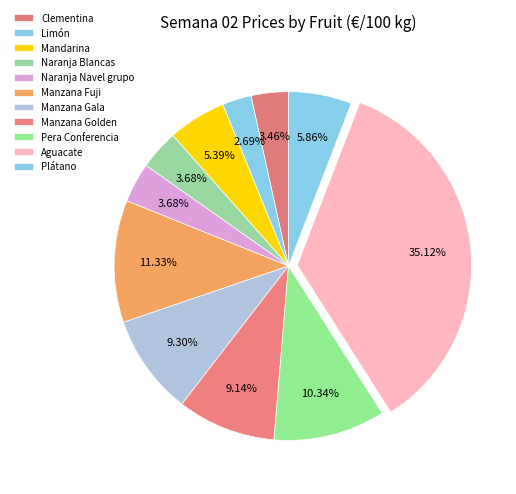

Which category has the smallest portion of the pie?

Limón